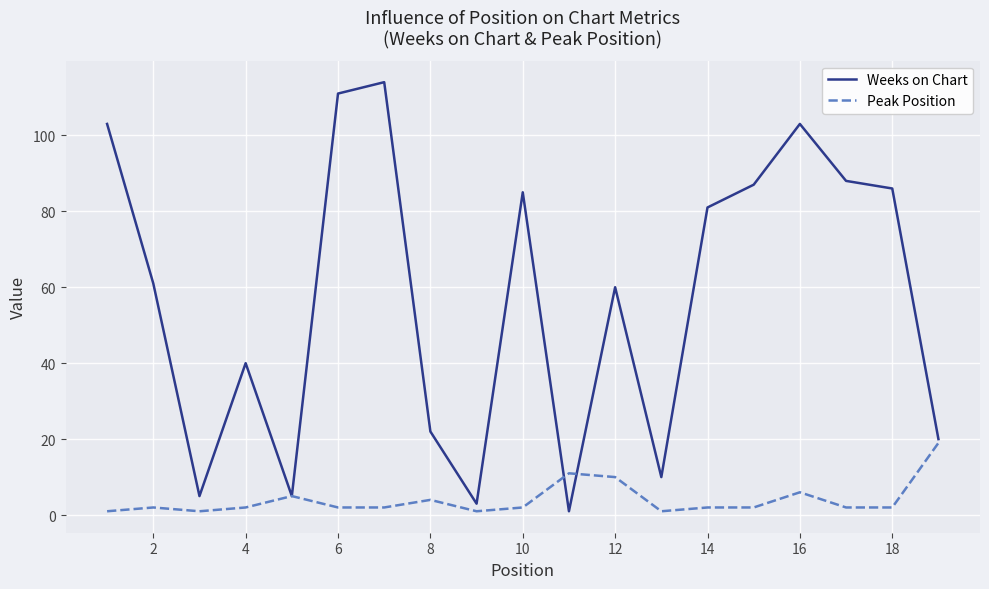

Which series has the largest range (max minus min)?

Weeks on Chart